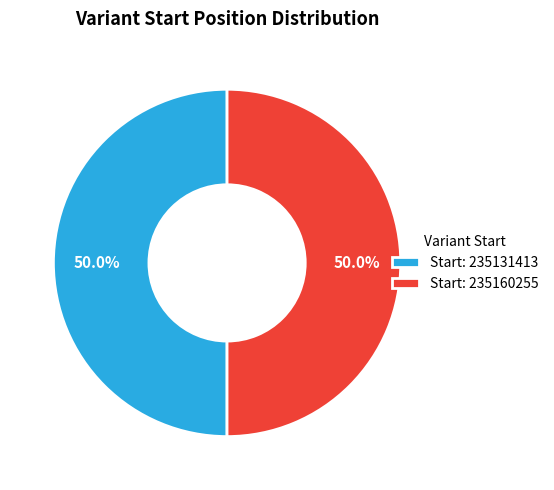

What is the ratio of the value at Start: 235131413 to the value at Start: 235160255?

1.0